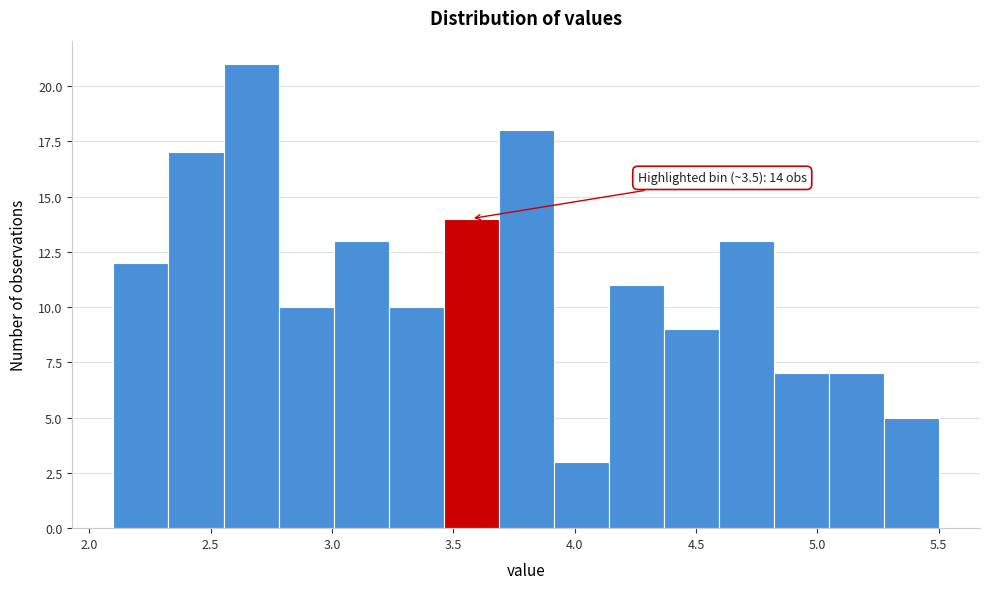

Over which range of the x-axis is the bar tallest?

2.55 to 2.80